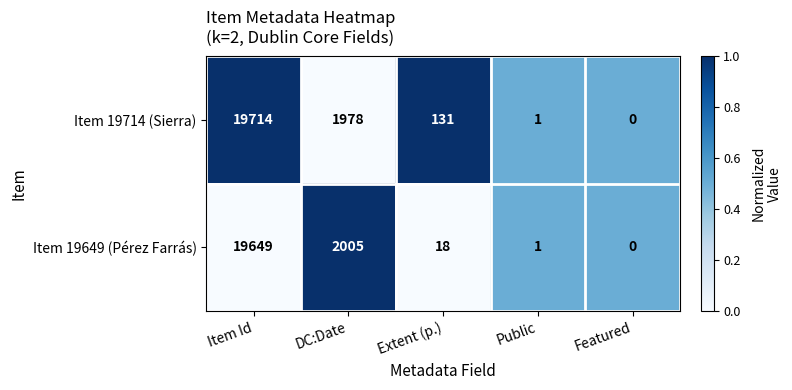

Rank the series by their maximum value, from lowest to highest.

Item 19649 (Pérez Farrás), Item 19714 (Sierra)